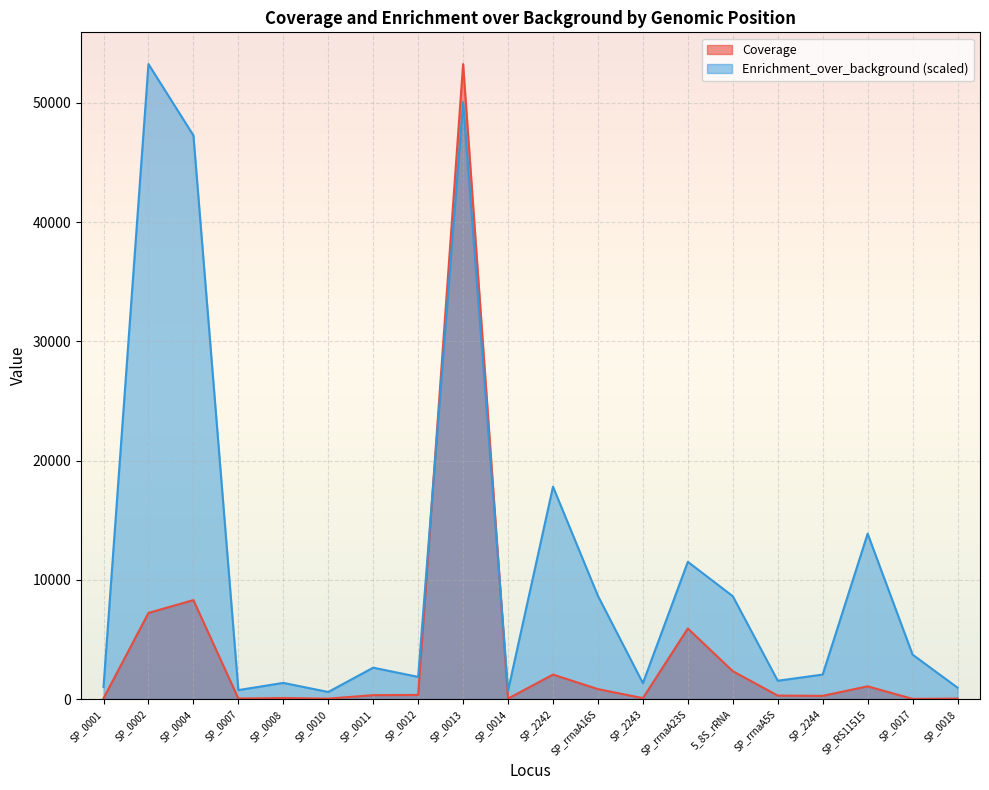

What are all the series names shown in the legend?

Coverage, Enrichment_over_background (scaled)